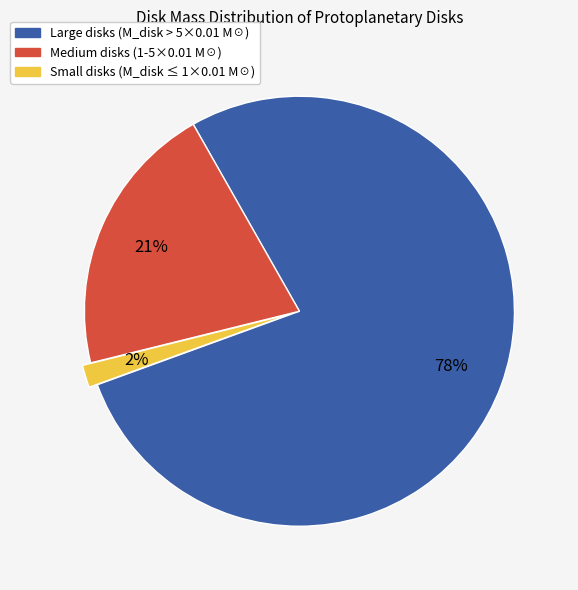

Count the number of slices in the pie.

3